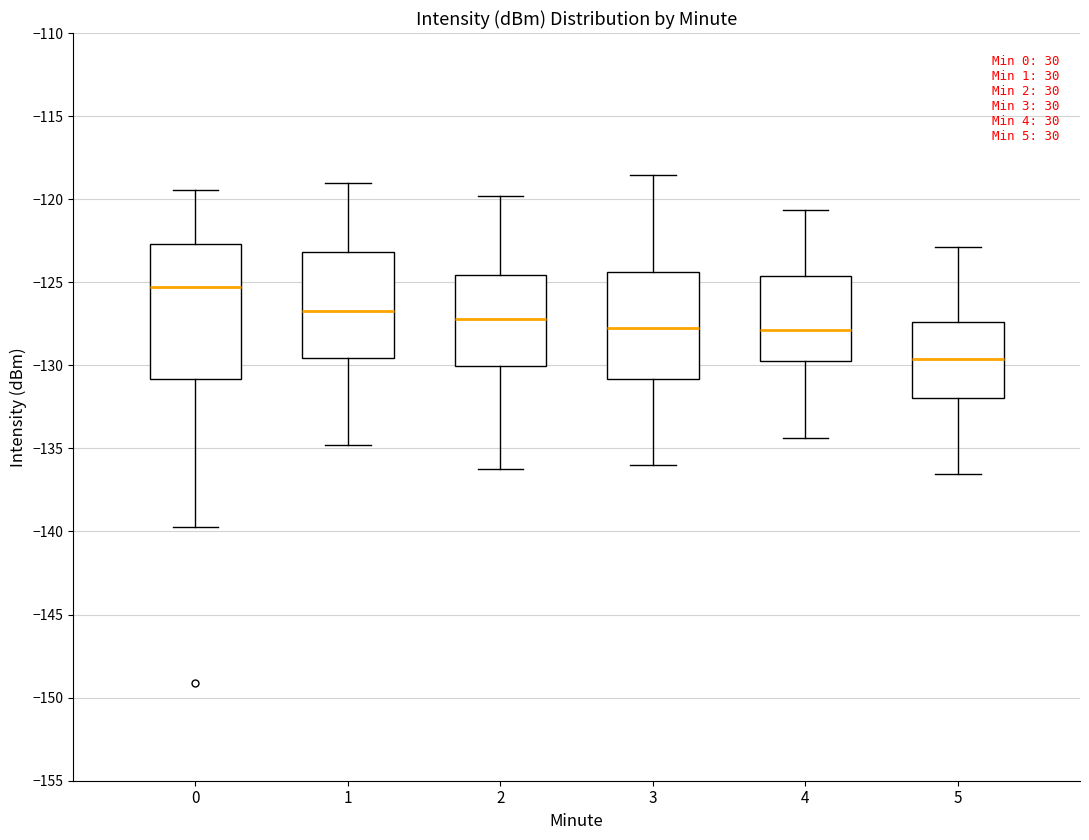

Comparing the boxes themselves (not the whiskers), which one is the tallest?

0